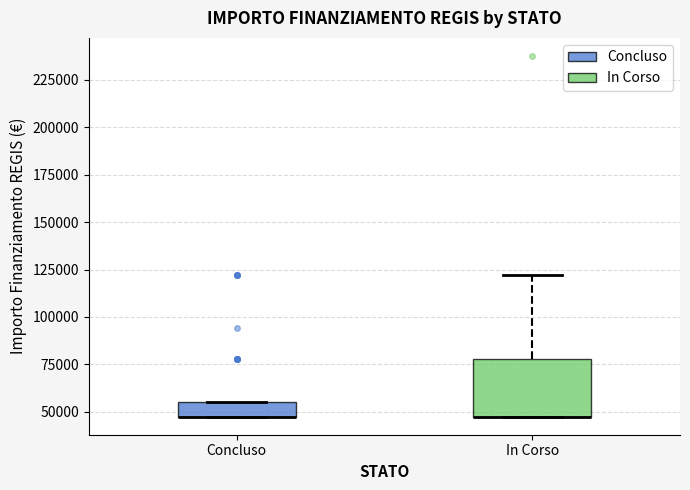

Reading left to right, transcribe this box plot: for each box, give where its median line is, the range the box spans, and where its two whiskers end, as read against the y-axis. The values are not printed on the chart, so give them approximately, as read against the axis.

Concluso: median 45000 (drawn on the box's lower edge), box 45000 to 55000, whiskers 45000 to 55000
In Corso: median 45000 (drawn on the box's lower edge), box 45000 to 80000, whiskers 45000 to 120000